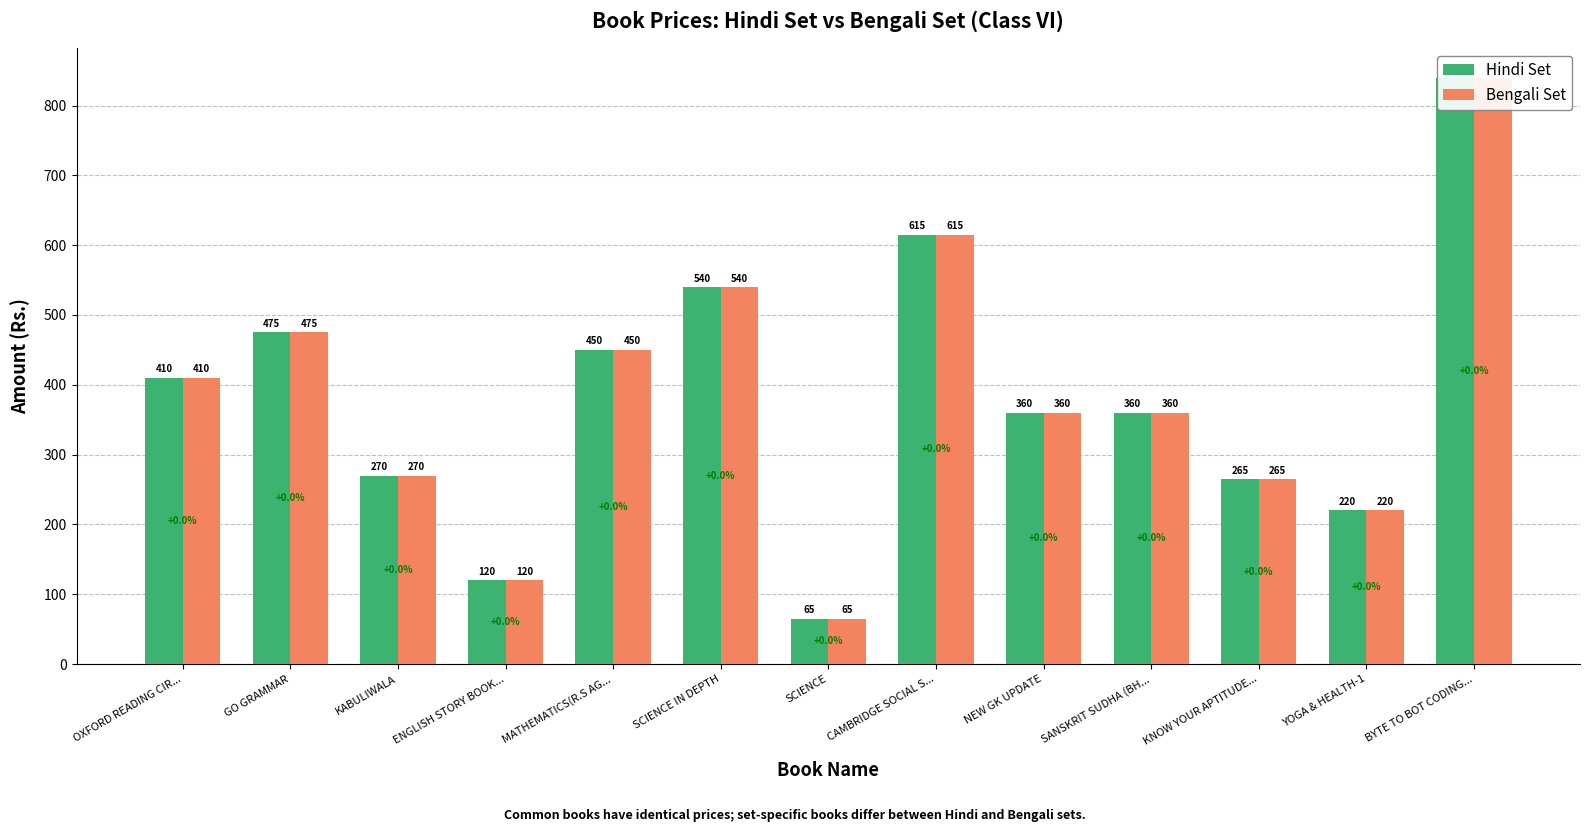

At which label does Hindi Set first exceed 360?

OXFORD READING CIR...